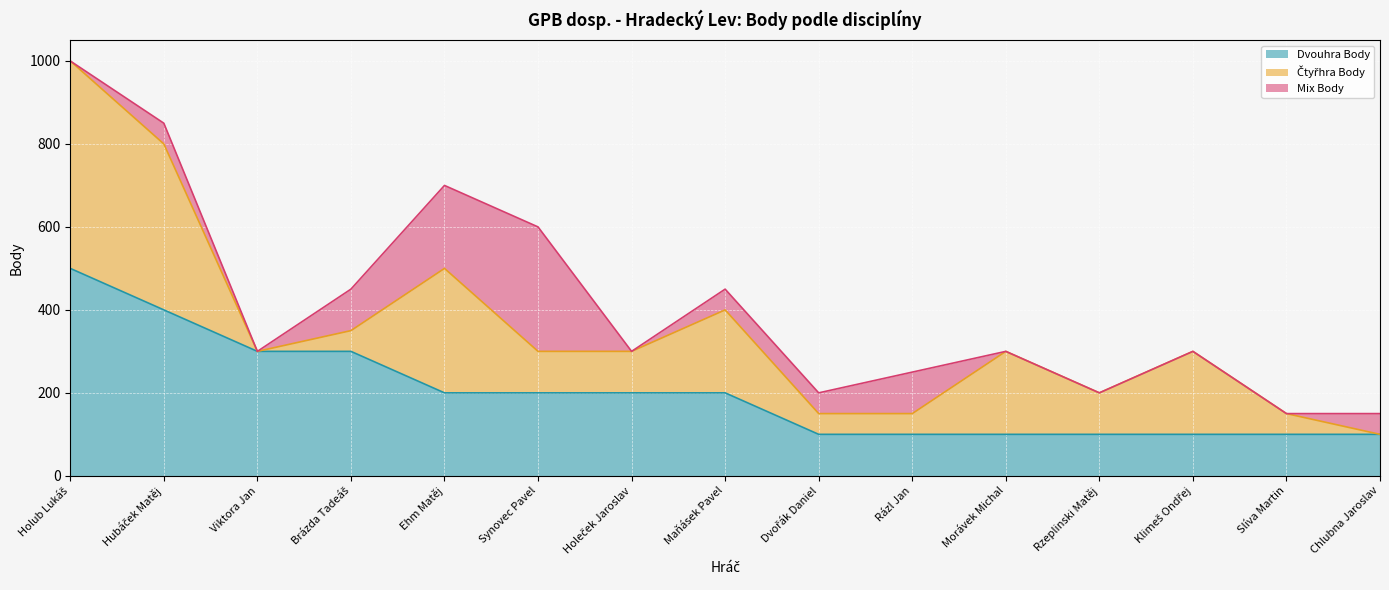

Which series has the widest spread of values?

Čtyřhra Body